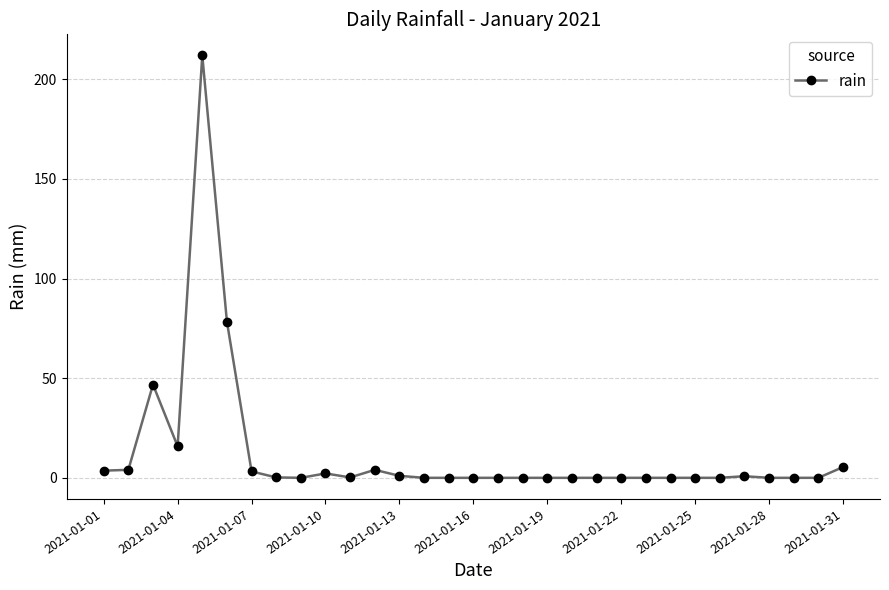

What is the sum of all values?

377.6